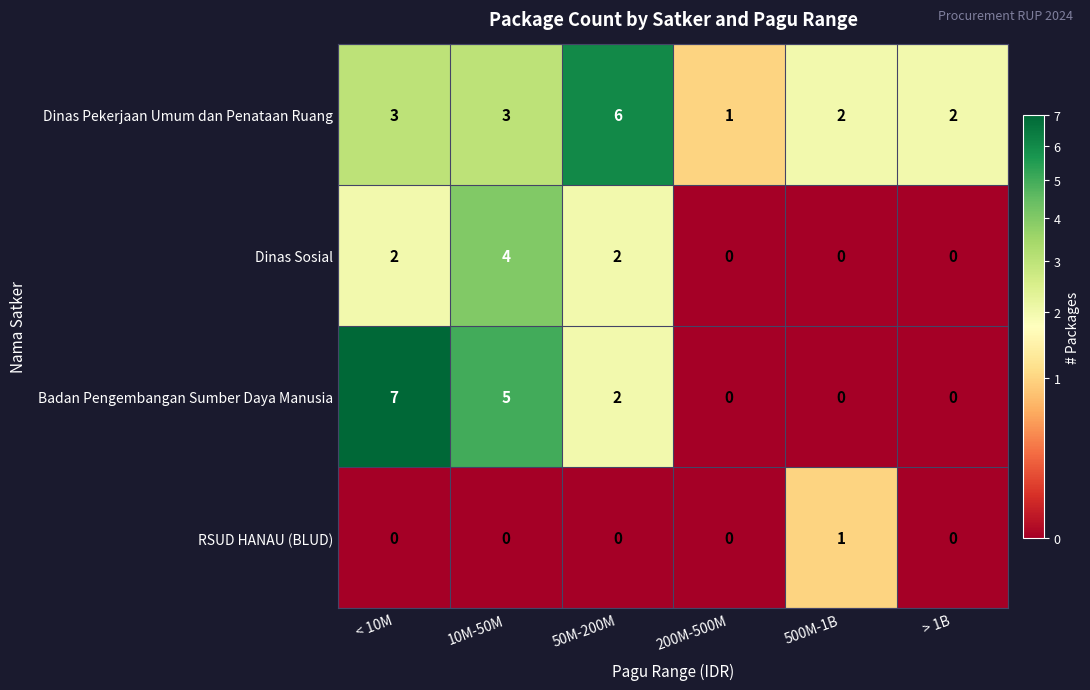

The value of Dinas Pekerjaan Umum dan Penataan Ruang at > 1B is 3. True or false?

False